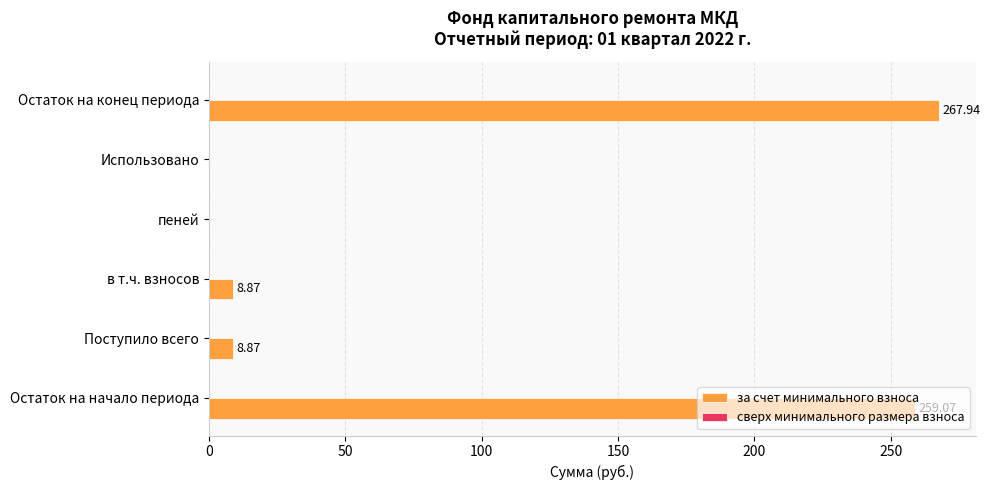

Which has a higher value, Остаток на начало периода or Остаток на конец периода?

Остаток на конец периода